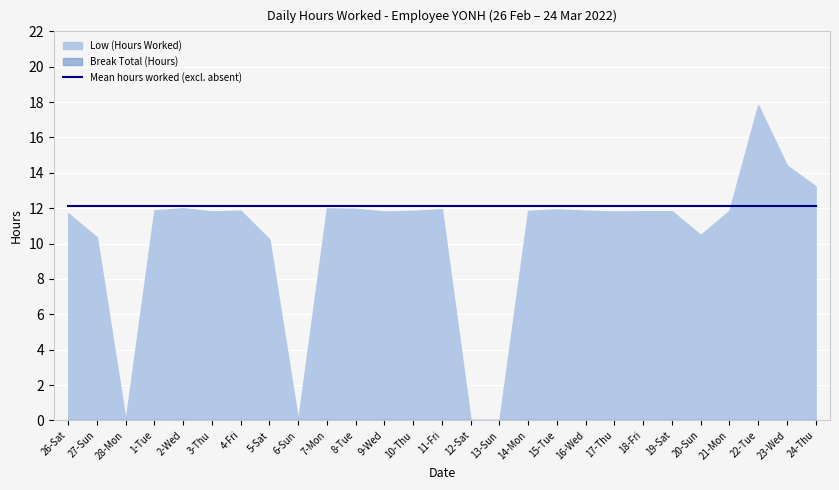

Which category has the highest value across all series?

22-Tue